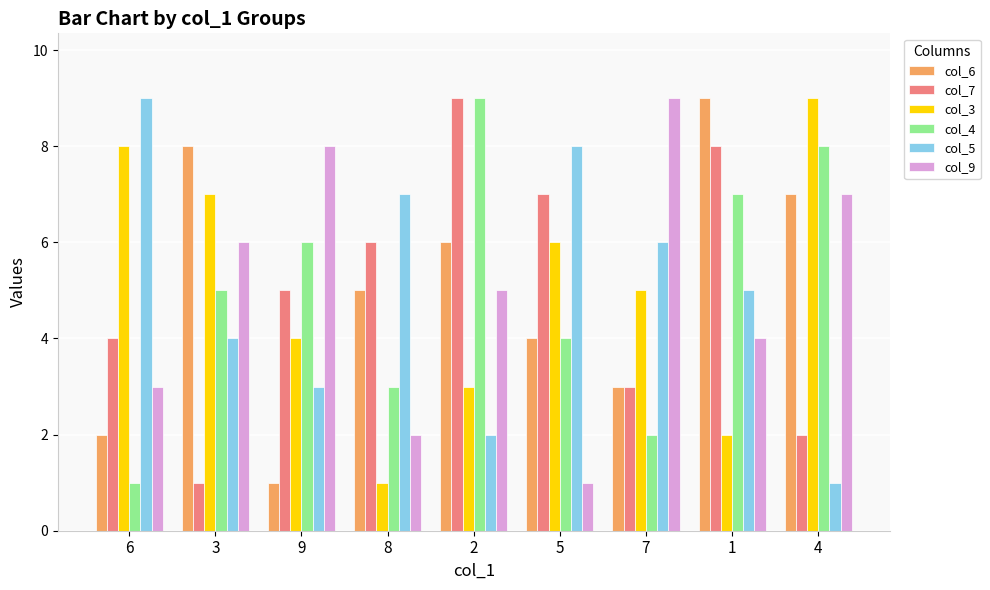

What is the sum of the col_3 values at 7 and 5?

11